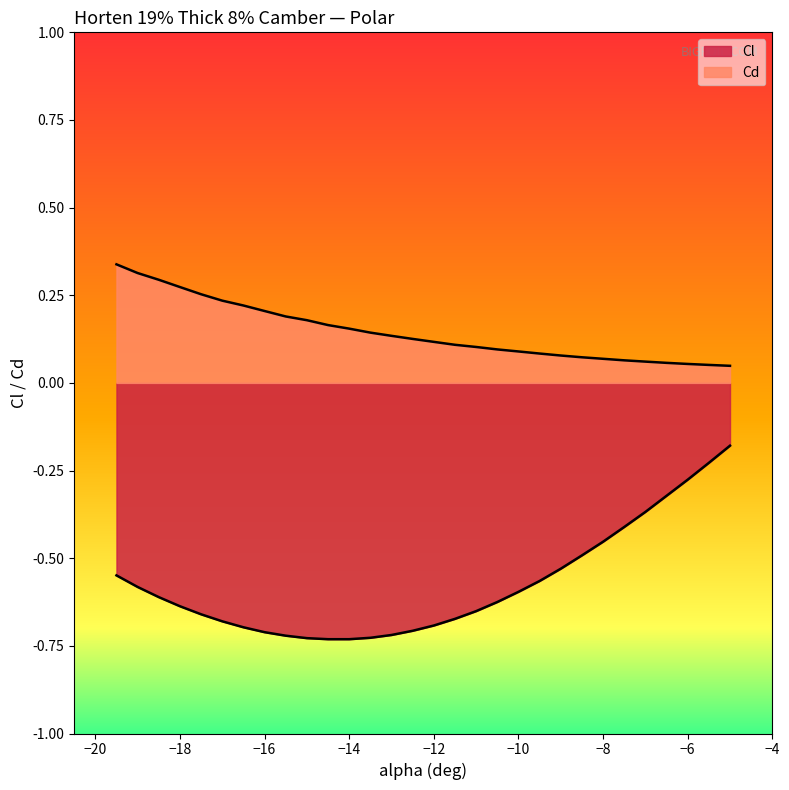

At which label does Cl reach its minimum?

-14.5